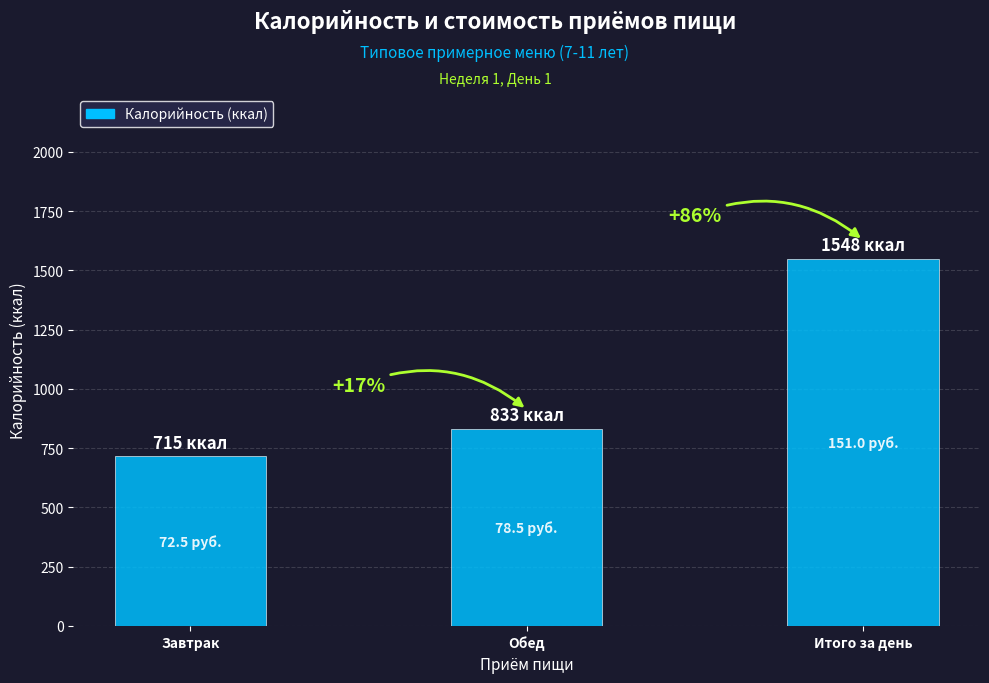

Reading right to left, what are all the values shown in this chart?

1548	833	715